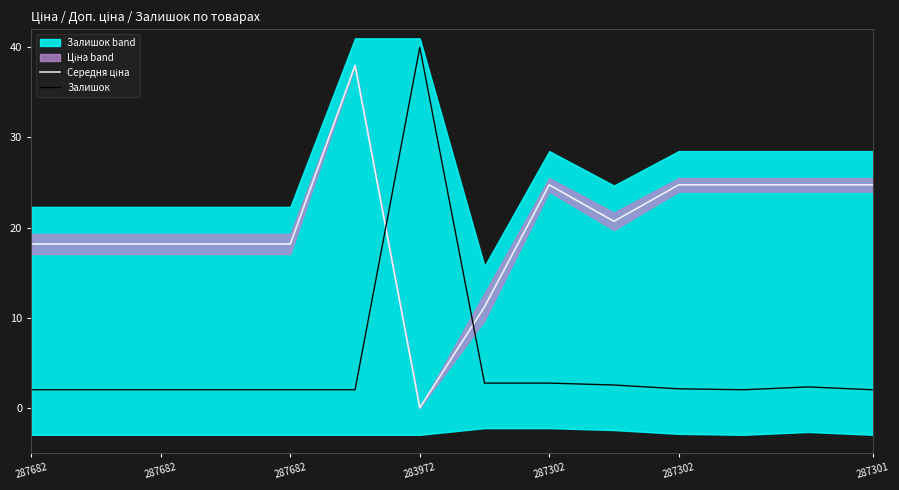

How many interior local peaks does the Залишок series have?

2